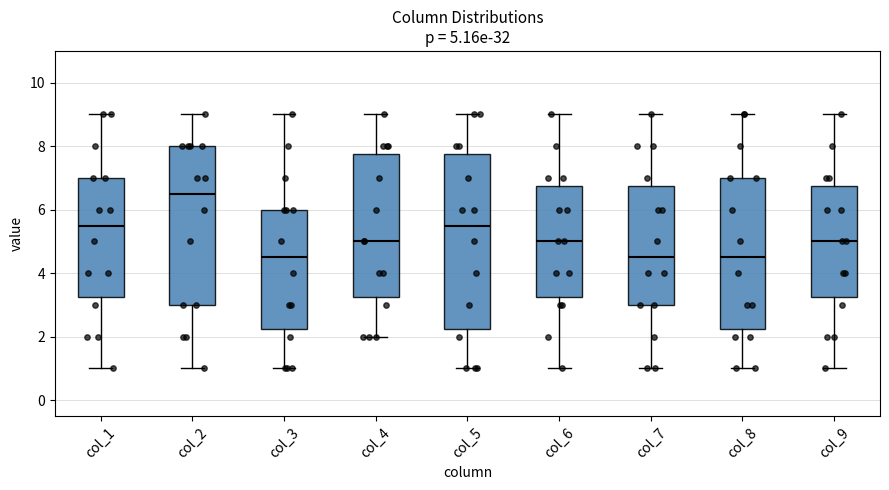

Which box is the tallest, from its lower edge to its upper edge?

col_5